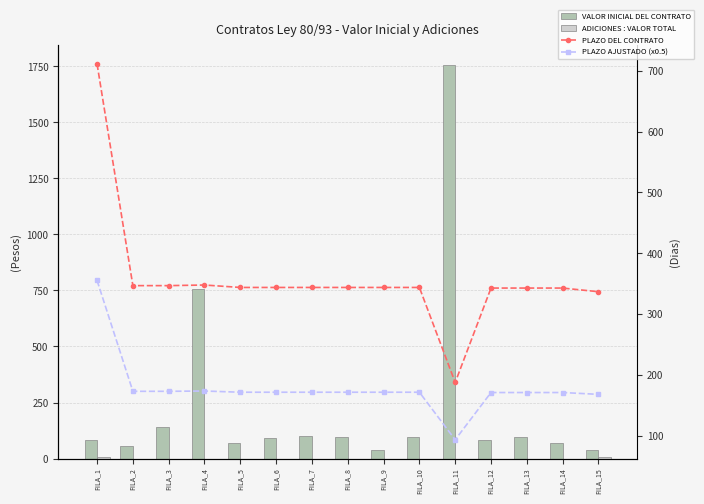

Reading left to right, list all the values displayed in this chart.

VALOR INICIAL DEL CONTRATO: FILA_1=80.8	FILA_2=54.0	FILA_3=142.8	FILA_4=757.1	FILA_5=69.6	FILA_6=90.0	FILA_7=102.0	FILA_8=96.0	FILA_9=39.6	FILA_10=96.0	FILA_11=1757.0	FILA_12=84.0	FILA_13=96.0	FILA_14=69.6	FILA_15=37.4
ADICIONES : VALOR TOTAL: FILA_1=5.2	FILA_2=0.0	FILA_3=0.0	FILA_4=0.0	FILA_5=0.0	FILA_6=0.0	FILA_7=0.0	FILA_8=0.0	FILA_9=0.0	FILA_10=0.0	FILA_11=0.0	FILA_12=0.0	FILA_13=0.0	FILA_14=0.0	FILA_15=6.0
PLAZO DEL CONTRATO: FILA_1=711.0	FILA_2=347.0	FILA_3=347.0	FILA_4=348.0	FILA_5=344.0	FILA_6=344.0	FILA_7=344.0	FILA_8=344.0	FILA_9=344.0	FILA_10=344.0	FILA_11=188.0	FILA_12=343.0	FILA_13=343.0	FILA_14=343.0	FILA_15=337.0
PLAZO AJUSTADO (x0.5): FILA_1=355.5	FILA_2=173.5	FILA_3=173.5	FILA_4=174.0	FILA_5=172.0	FILA_6=172.0	FILA_7=172.0	FILA_8=172.0	FILA_9=172.0	FILA_10=172.0	FILA_11=94.0	FILA_12=171.5	FILA_13=171.5	FILA_14=171.5	FILA_15=168.5